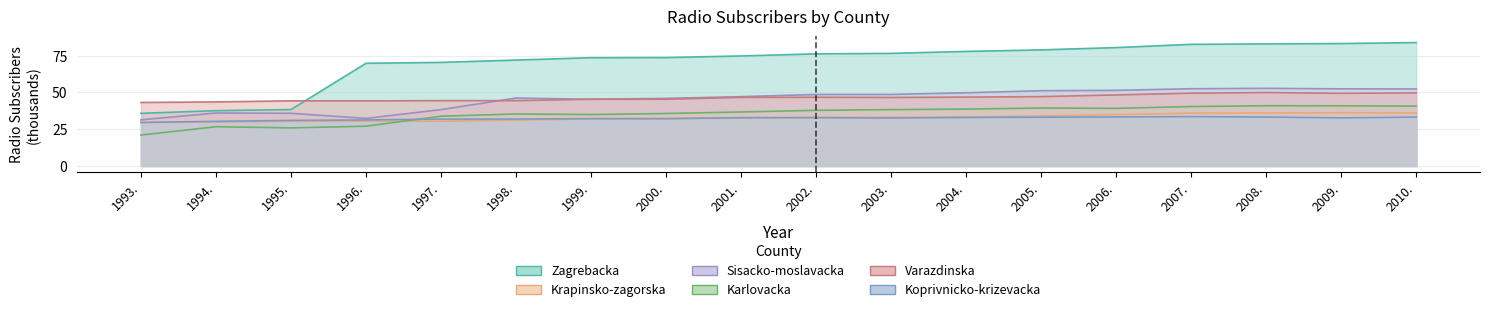

At how many categories does at least one series exceed 77?

7